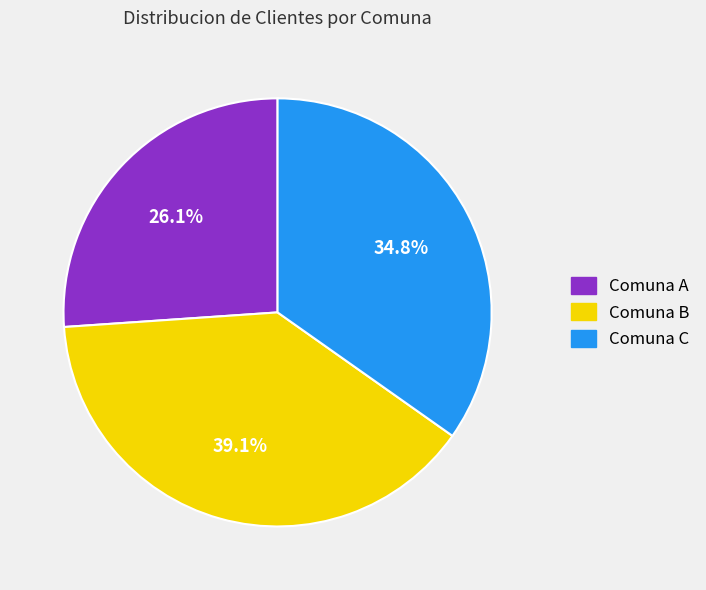

Approximately how many times larger is the value at Comuna B compared to Comuna A?

1.5